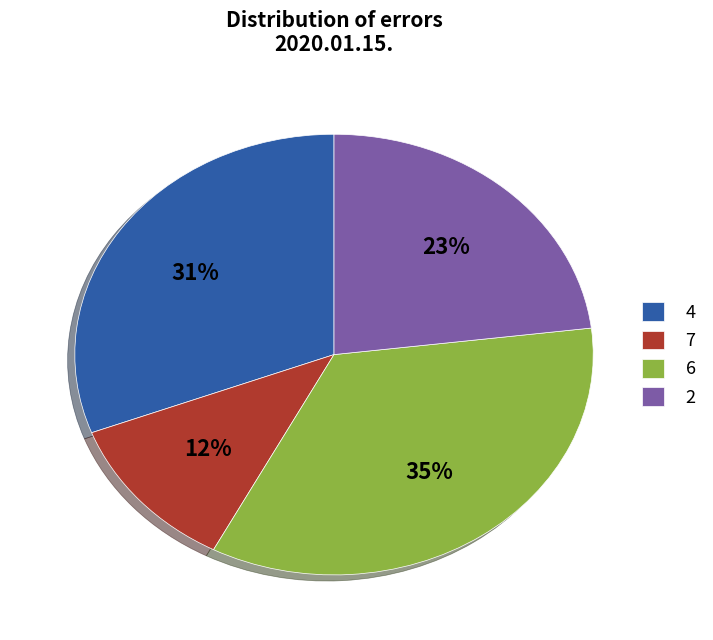

The 4 slice represents 13% of the pie. True or false?

False